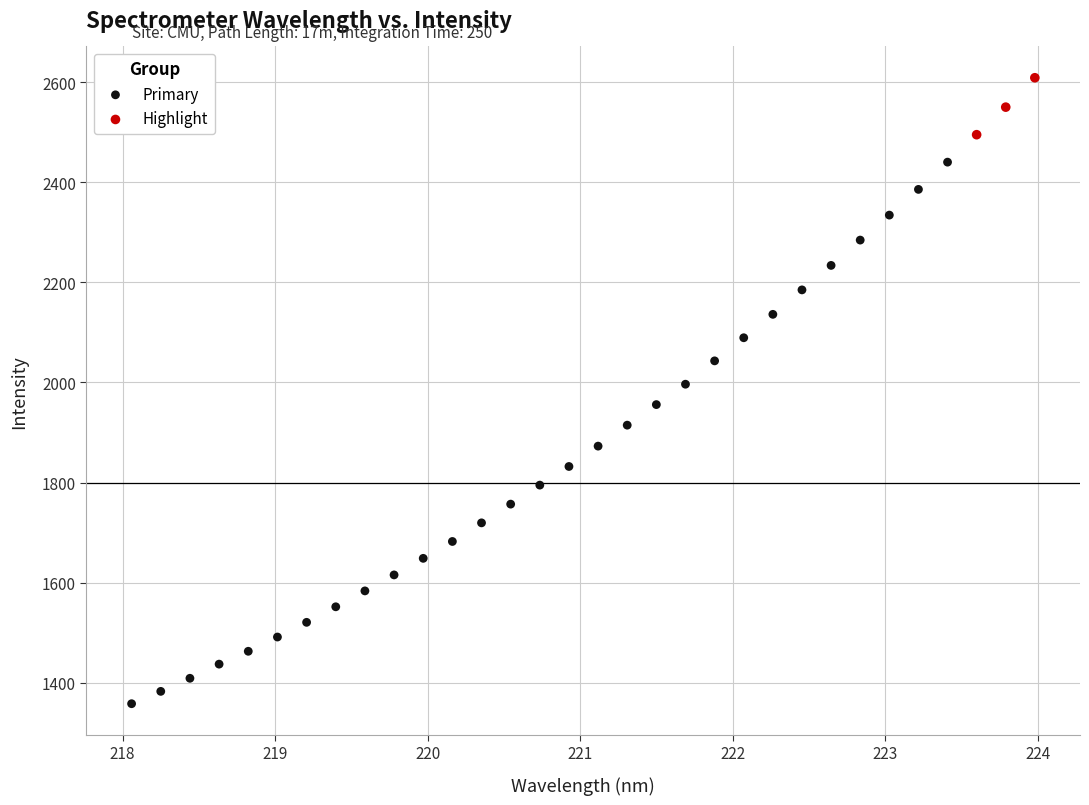

Which series has the widest spread of Y values?

Primary